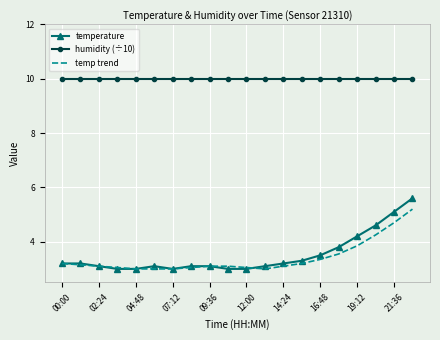

Which series has the largest total across all categories?

humidity (÷10)